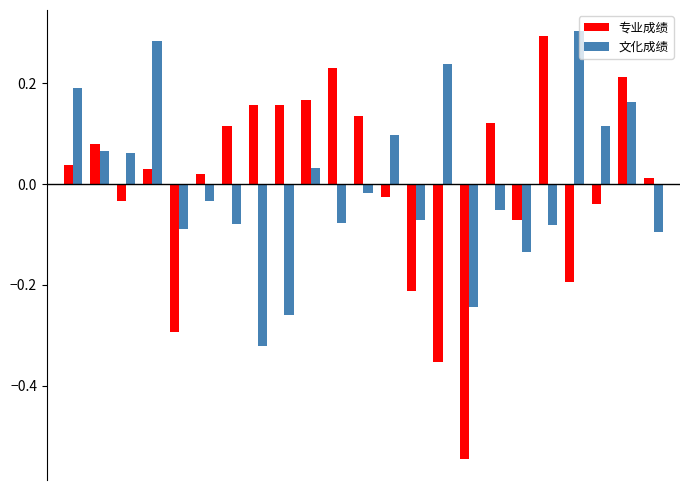

What is the difference between the maximum and second lowest values in the 文化成绩 series?

0.6